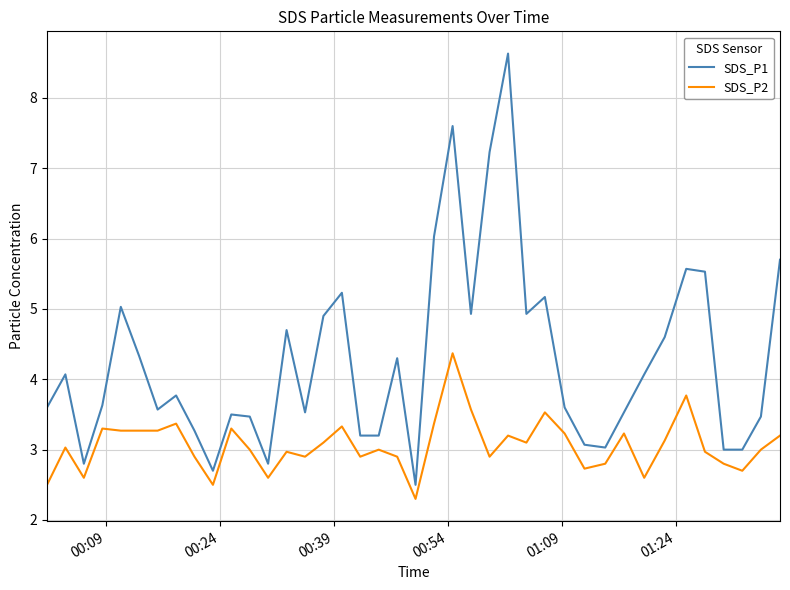

What is the lowest value of the SDS_P2 series?

2.3